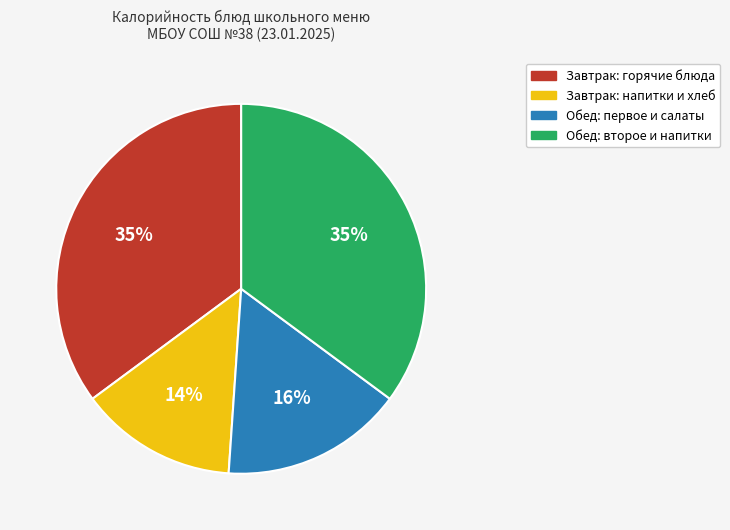

To the nearest percent, what is the average slice percentage?

25%